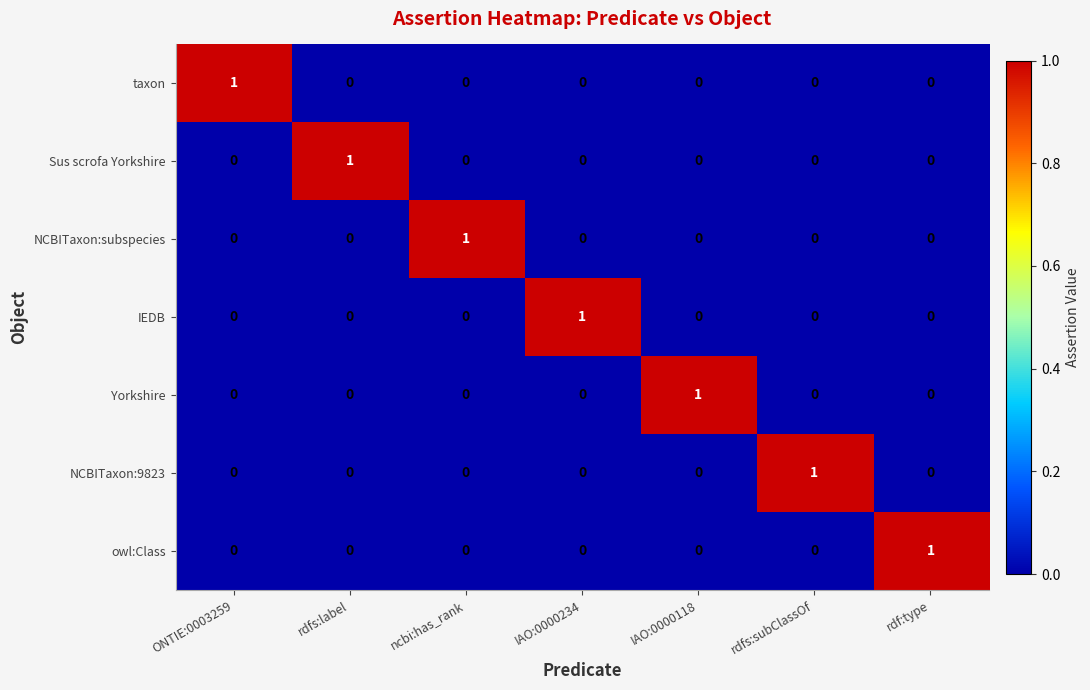

At how many categories does at least one series exceed 0?

7